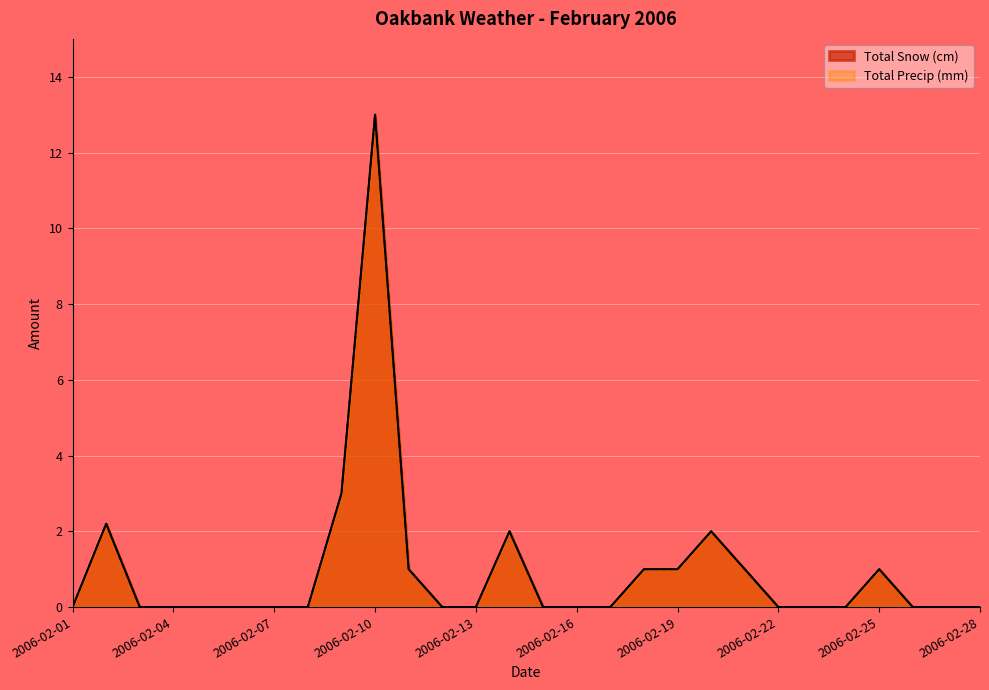

At how many categories does at least one series exceed 8?

1